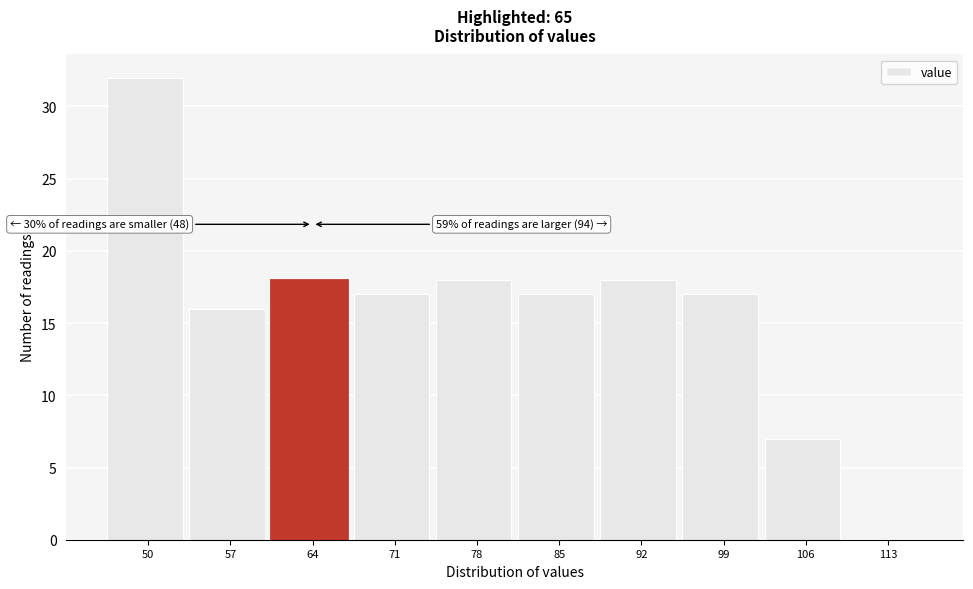

Reading left to right, transcribe all the data shown in this chart.

50=32	57=16	64=18	71=17	78=18	85=17	92=18	99=17	106=7	113=0